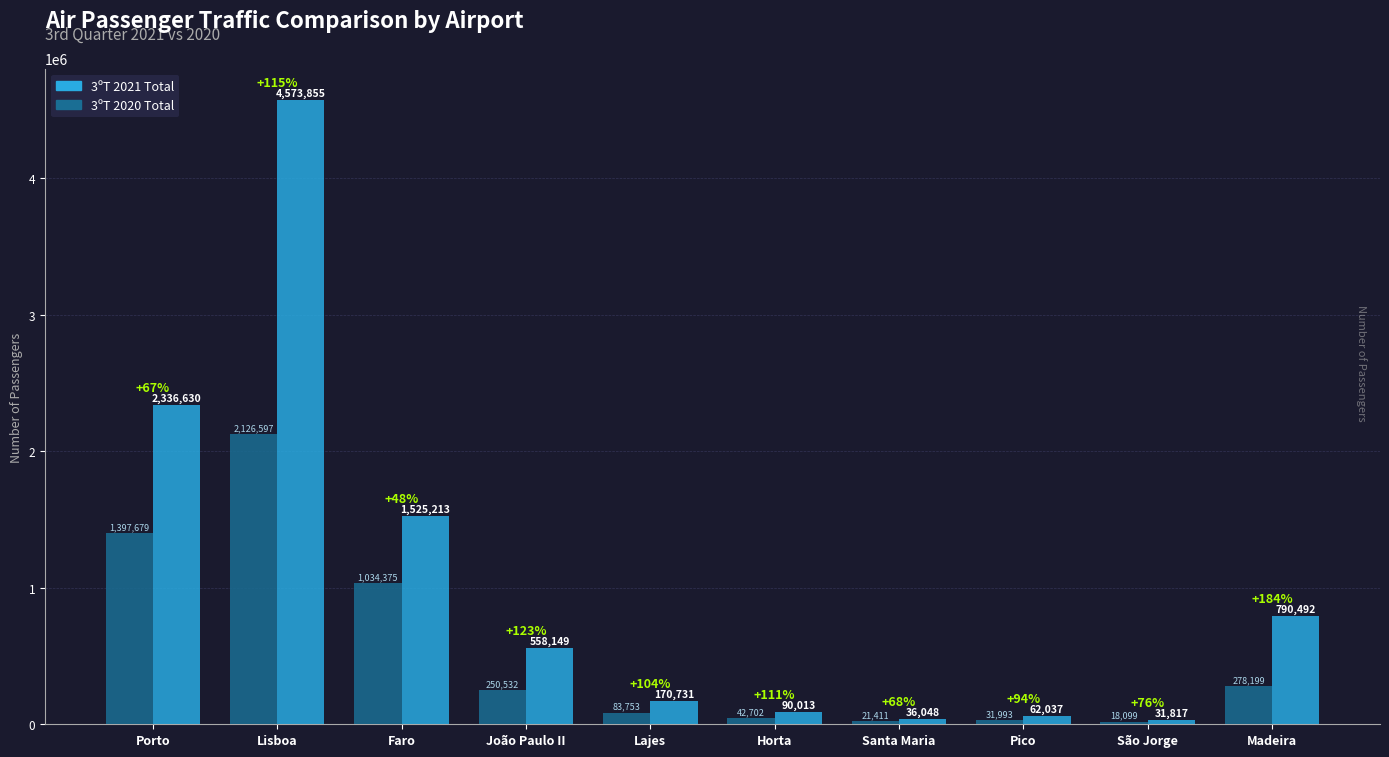

Is it true that 3ºT 2021 Total equals 170731 at Lajes?

True